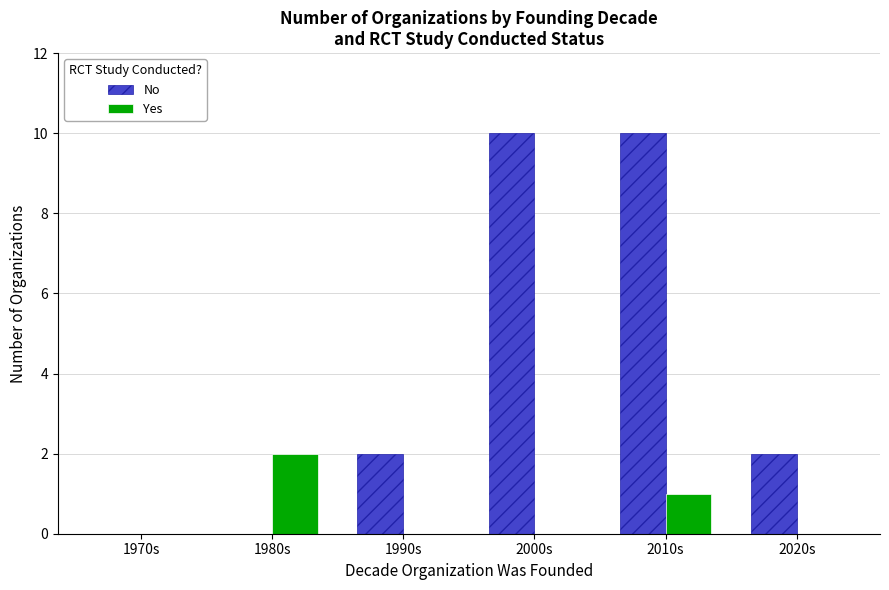

What is the sum of all Yes values?

3